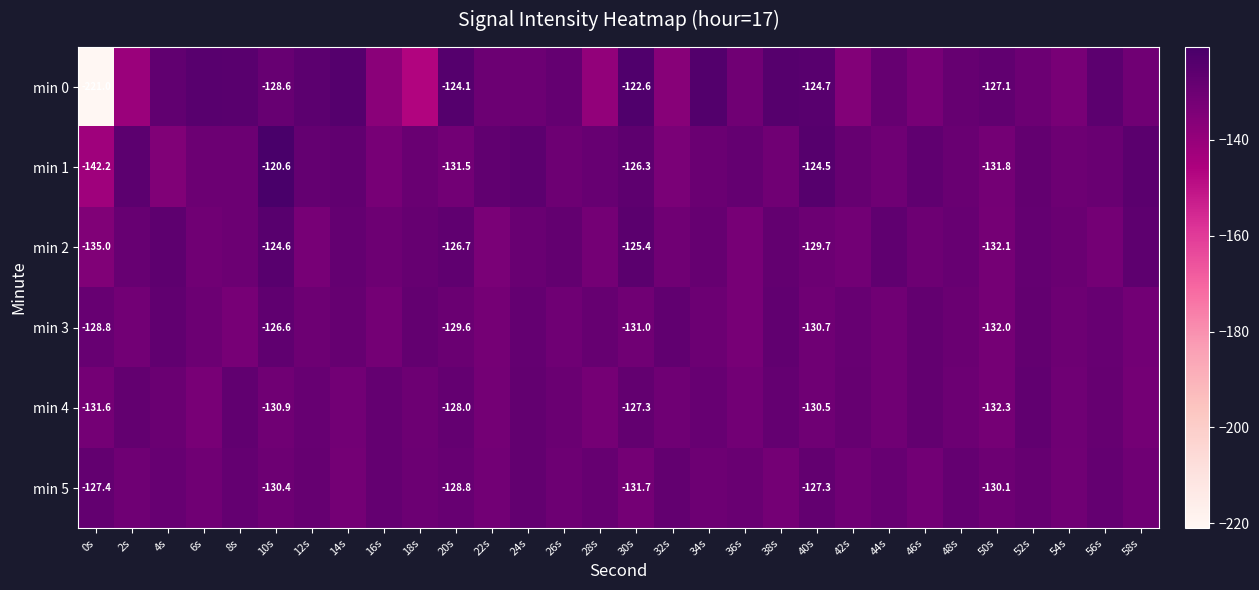

Which series has the largest range (max minus min)?

min 0